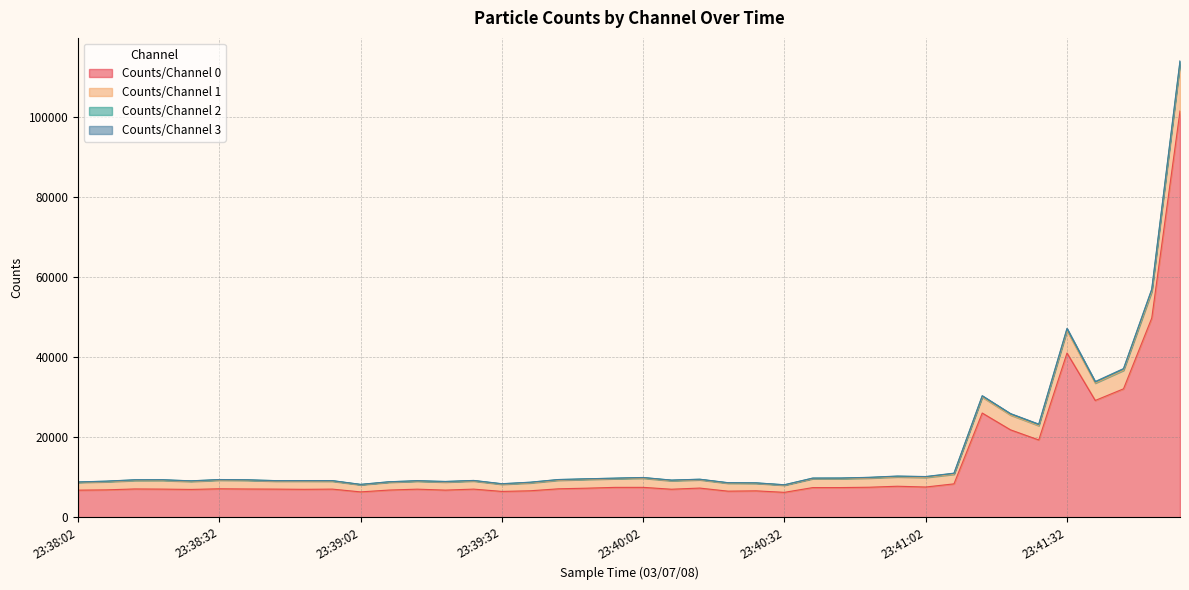

Is the value of Counts/Channel 1 at 23:40:56 greater than the value of Counts/Channel 0 at 23:39:08?

Yes